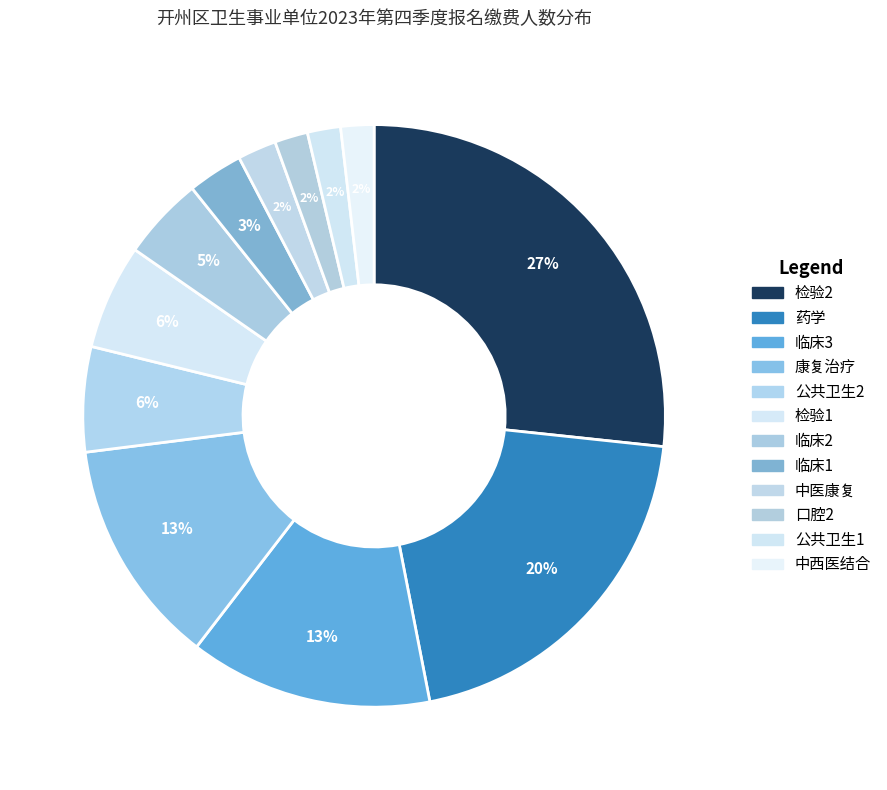

What is the smallest slice in the pie chart?

口腔2